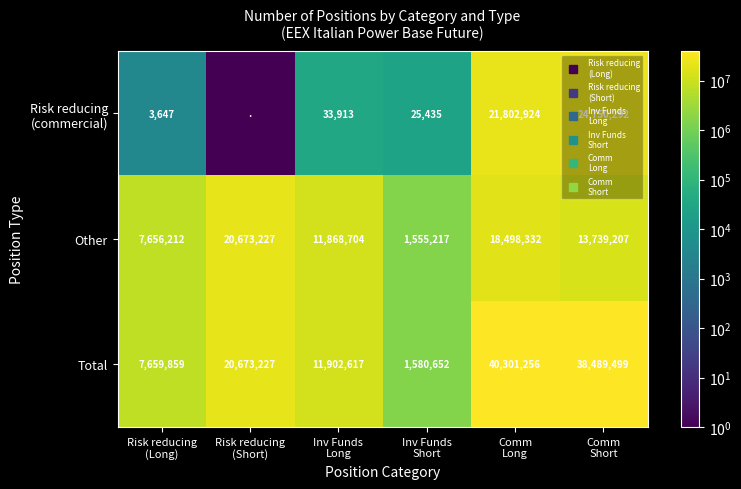

At which category is the sum across all series the highest?

Comm
Long